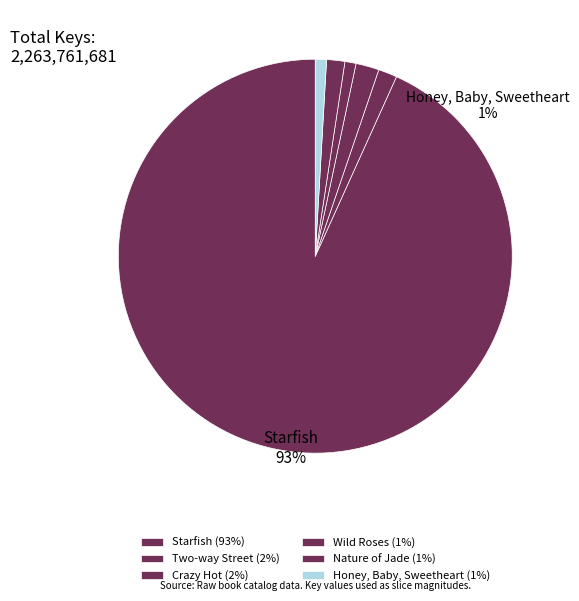

Which slice represents more than half of the pie?

Starfish